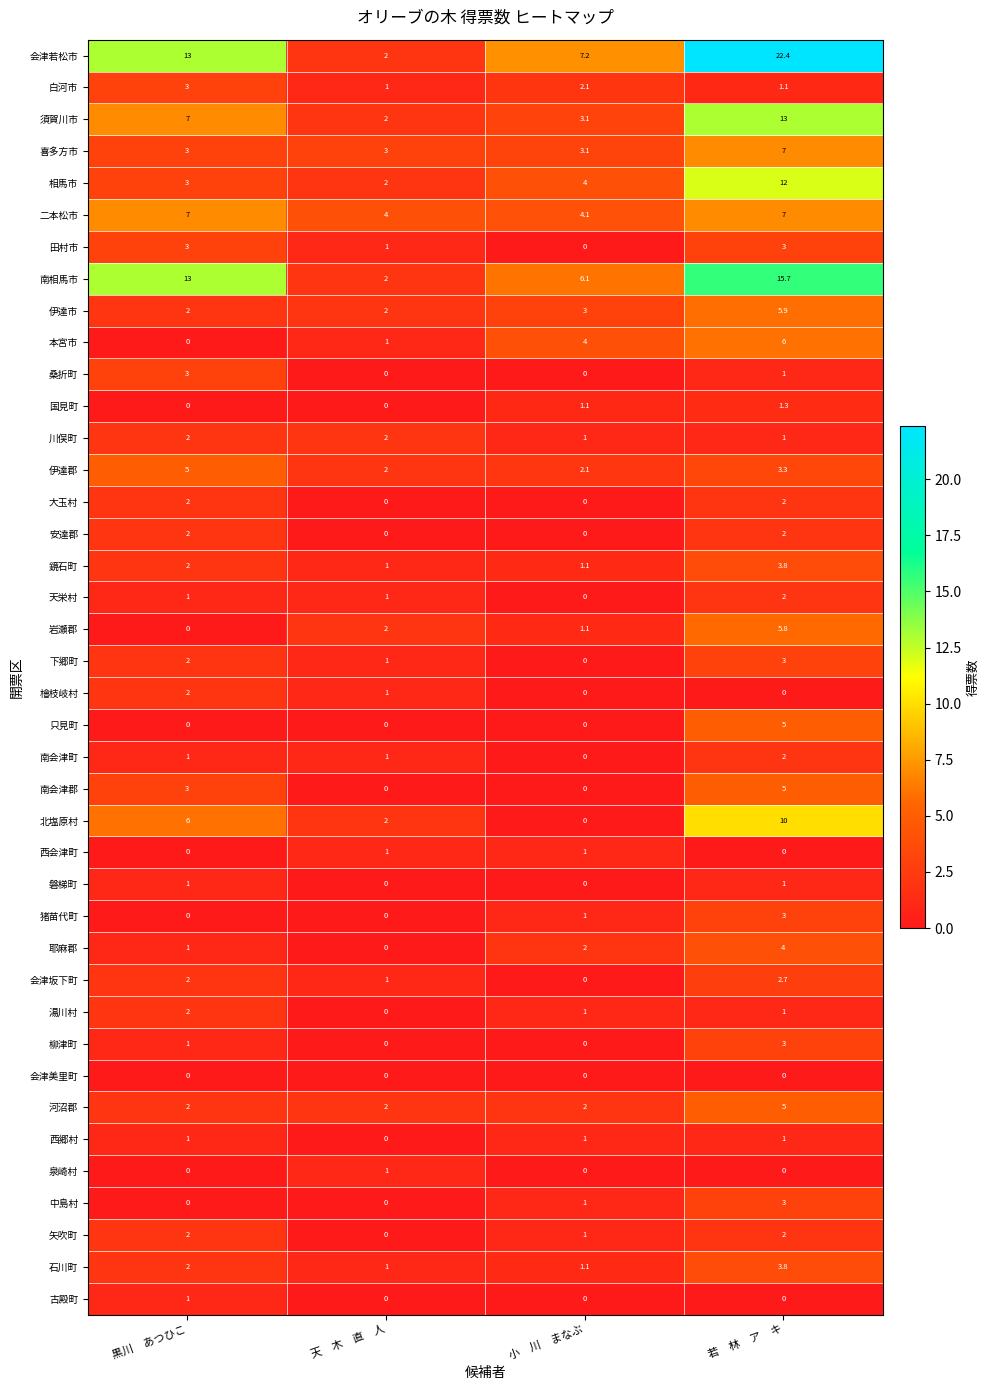

At which category does the chart reach its peak across all series?

若　林　ア　キ